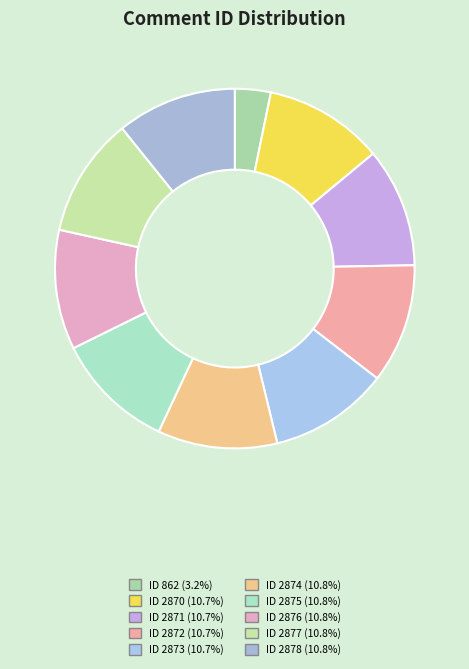

How many slices are in this pie chart?

10